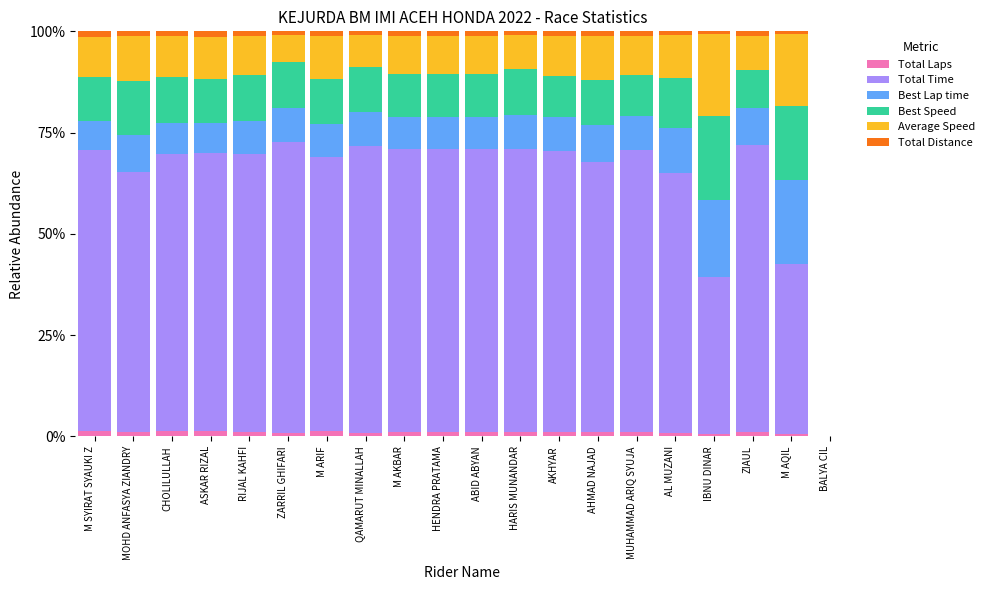

How many series are shown in this chart?

6